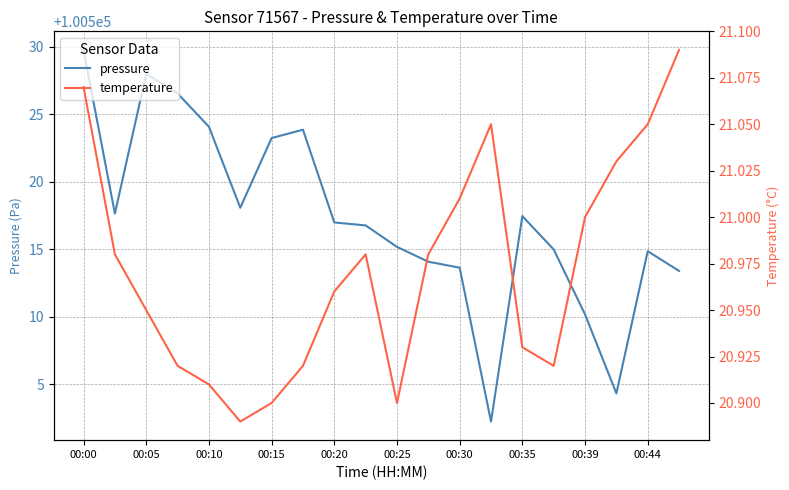

True or false: temperature has a value of 36.8 at 13.

False